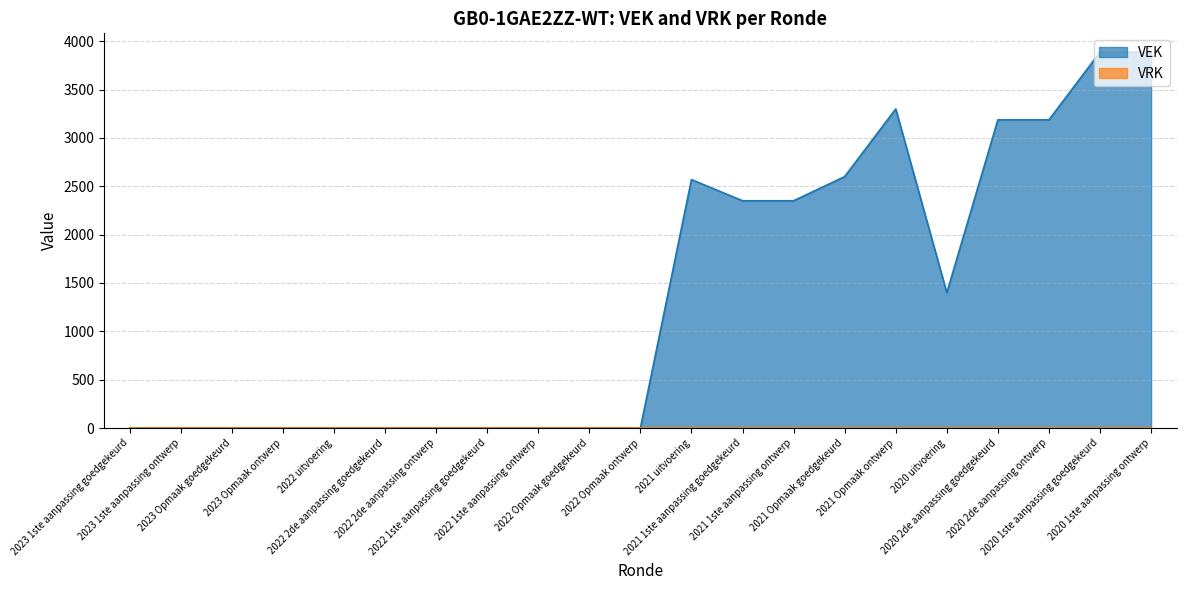

List the labels in order of value, smallest first.

2023 1ste aanpassing goedgekeurd, 2023 1ste aanpassing ontwerp, 2023 Opmaak goedgekeurd, 2023 Opmaak ontwerp, 2022 uitvoering, 2022 2de aanpassing goedgekeurd, 2022 2de aanpassing ontwerp, 2022 1ste aanpassing goedgekeurd, 2022 1ste aanpassing ontwerp, 2022 Opmaak goedgekeurd, 2022 Opmaak ontwerp, 2020 uitvoering, 2021 1ste aanpassing goedgekeurd, 2021 1ste aanpassing ontwerp, 2021 uitvoering, 2021 Opmaak goedgekeurd, 2020 2de aanpassing goedgekeurd, 2020 2de aanpassing ontwerp, 2021 Opmaak ontwerp, 2020 1ste aanpassing goedgekeurd, 2020 1ste aanpassing ontwerp